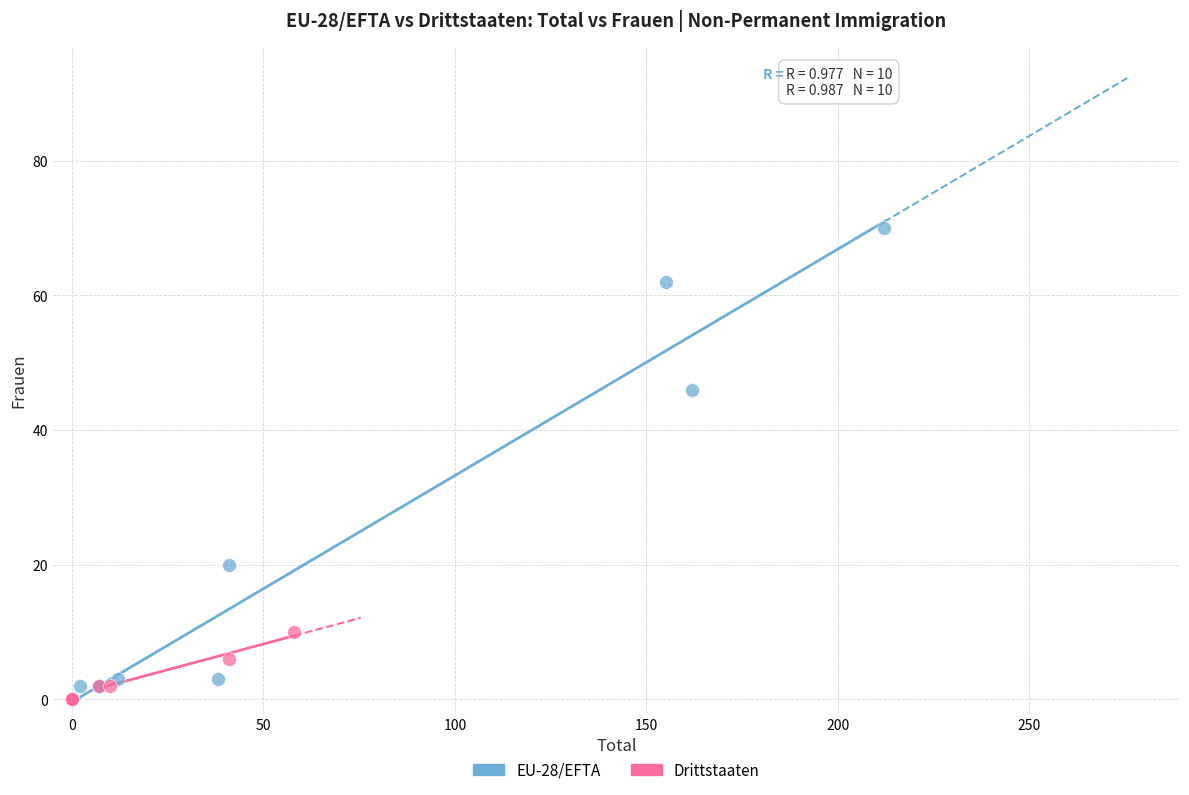

Which series reaches the maximum Y coordinate?

EU-28/EFTA